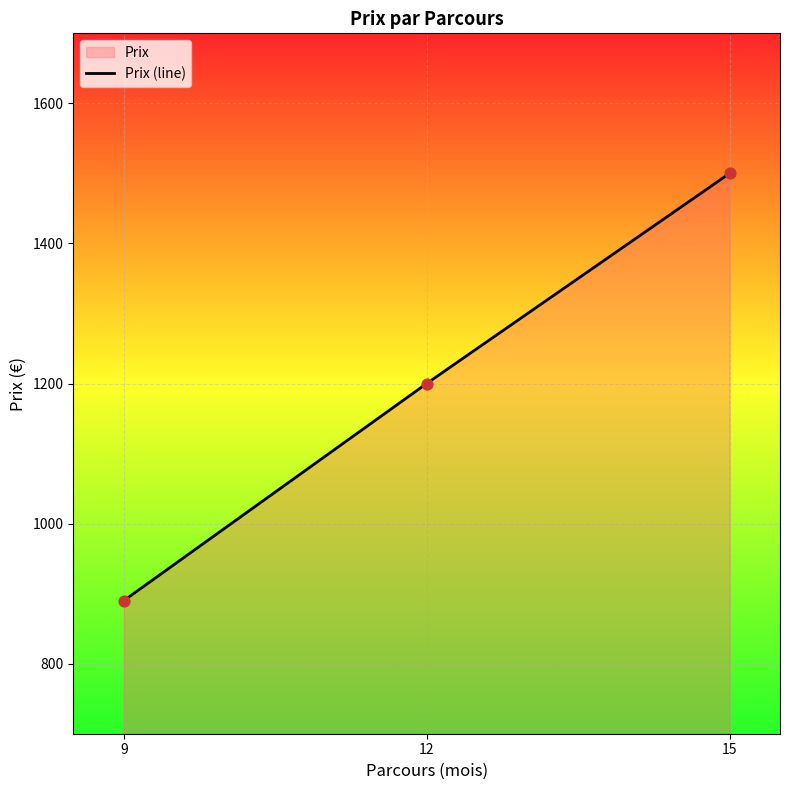

Approximately how many times larger is the value at 9 compared to 15?

0.6